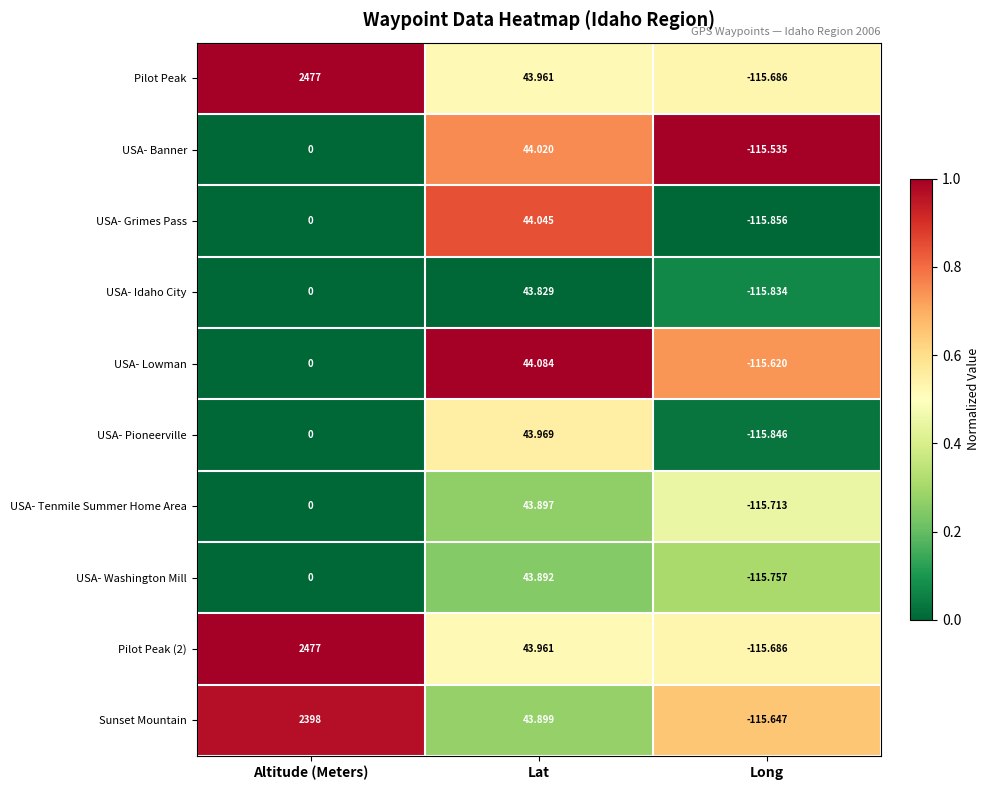

Is the value of Pilot Peak at Lat greater than the value of USA- Pioneerville at Long?

Yes